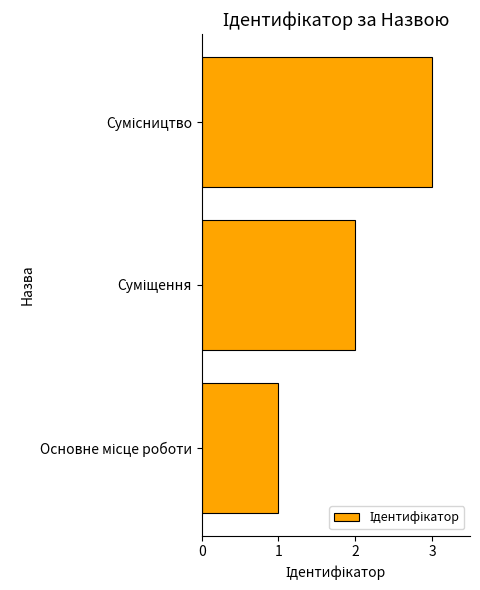

What is the minimum value shown in the chart?

1